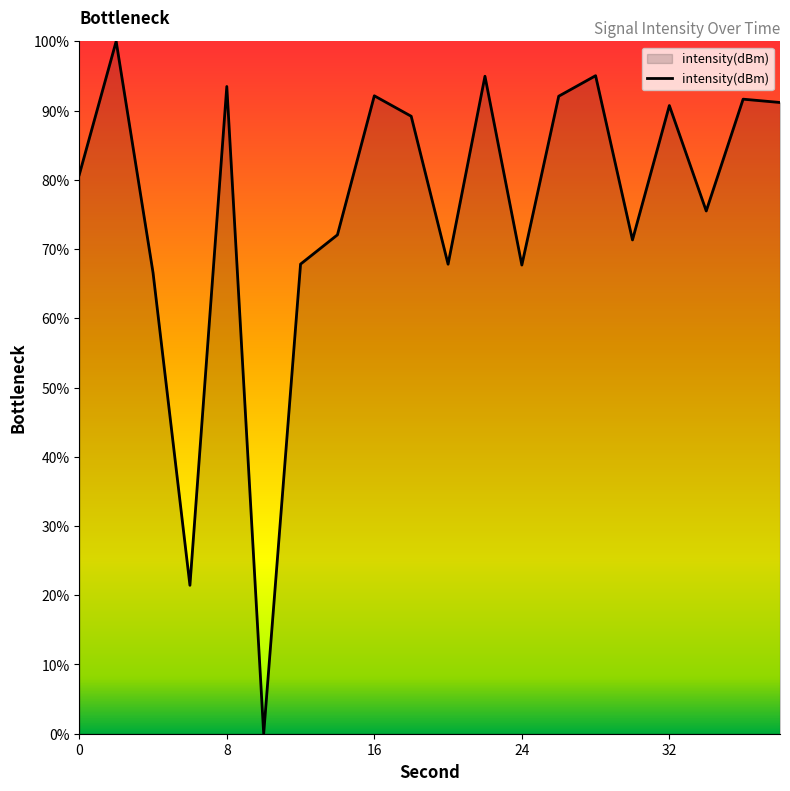

What is the difference between the maximum and minimum values?

100.0